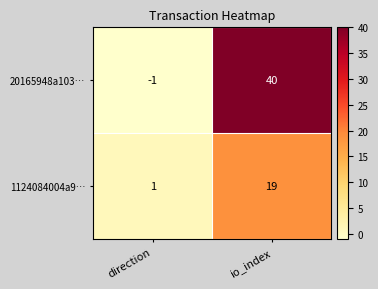

Rank the series at direction from highest to lowest value.

1124084004a9…, 20165948a103…